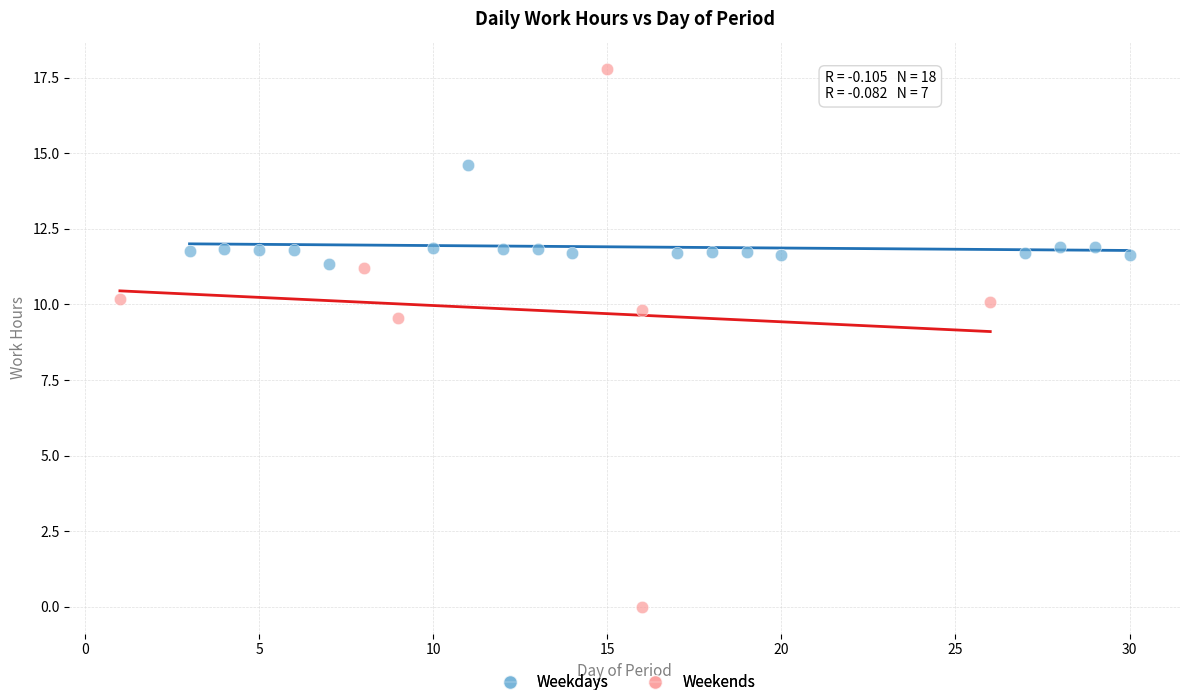

Which series reaches the minimum Y coordinate?

Weekends